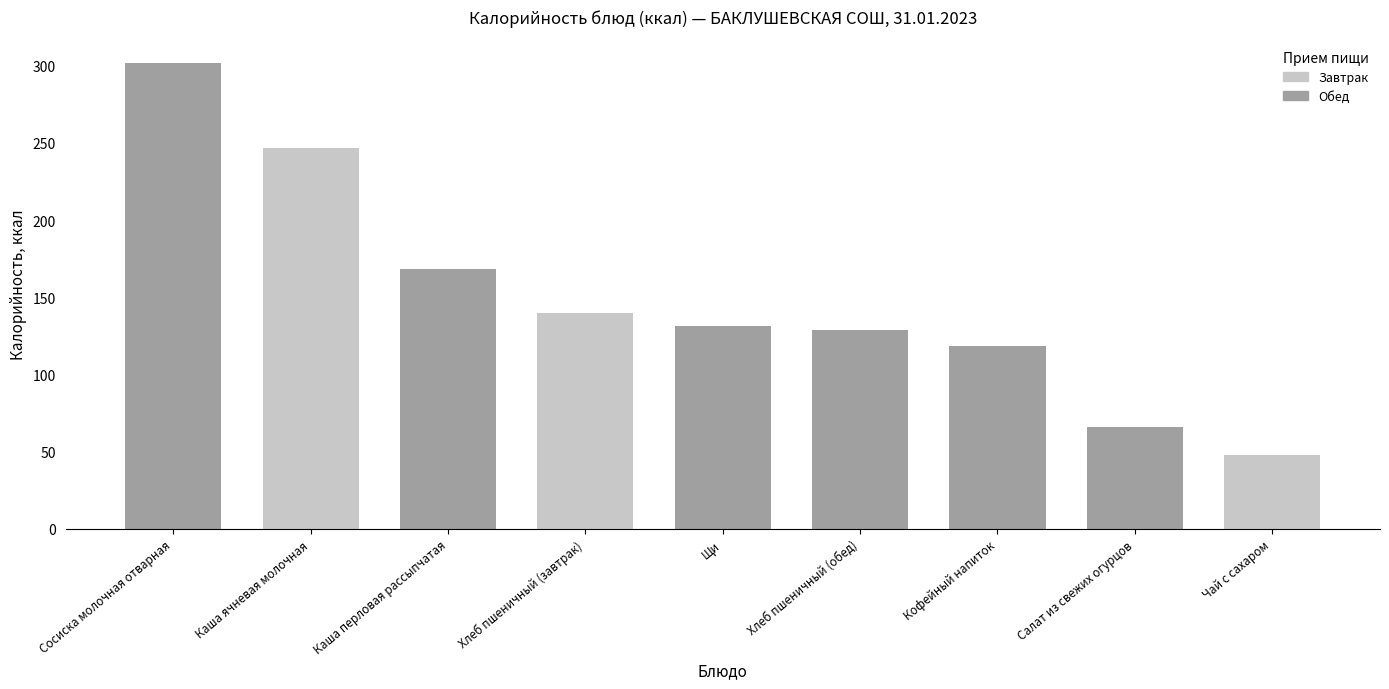

Where does the data first go above 131?

Сосиска молочная отварная